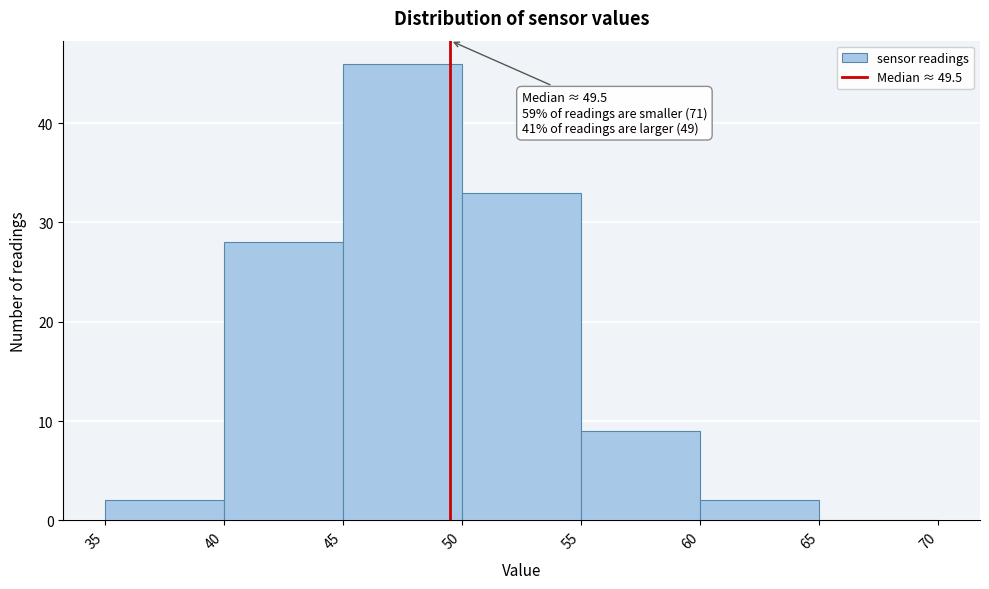

Over which range of the x-axis is the bar tallest?

45 to 50